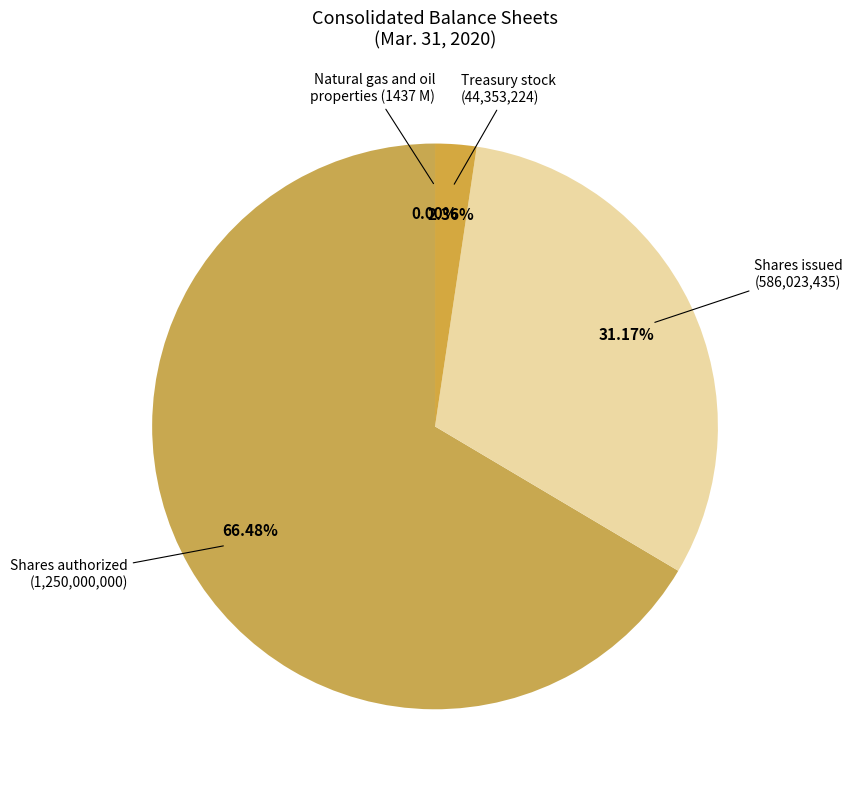

Does Shares authorized (1,250,000,000) account for over 50% of the chart?

Yes